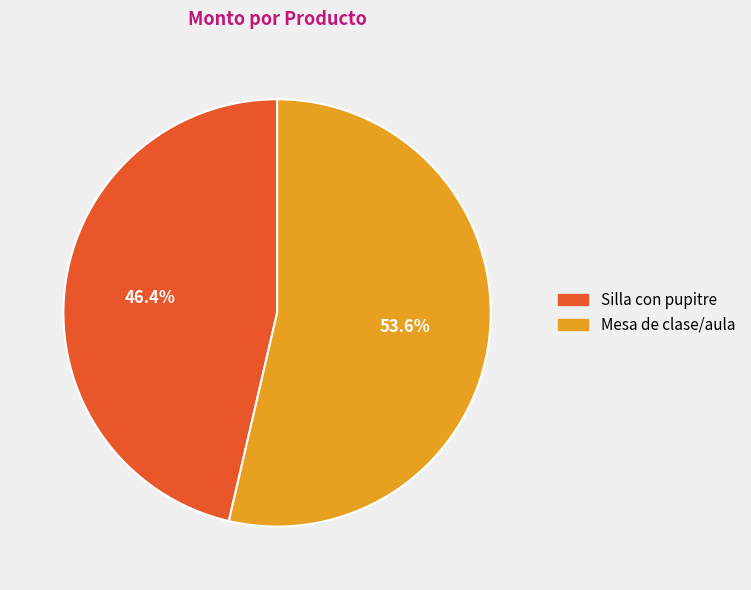

Rank the categories by value from lowest to highest.

Silla con pupitre, Mesa de clase/aula